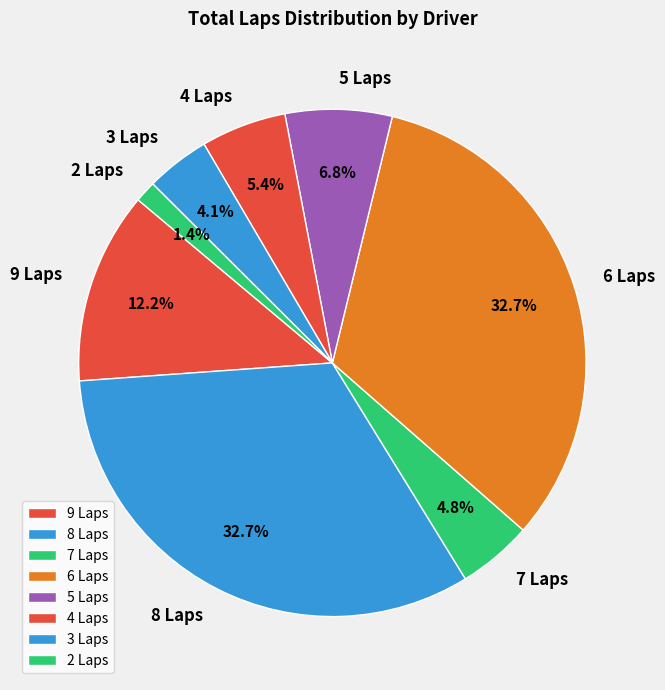

Which category has the smallest portion of the pie?

2 Laps